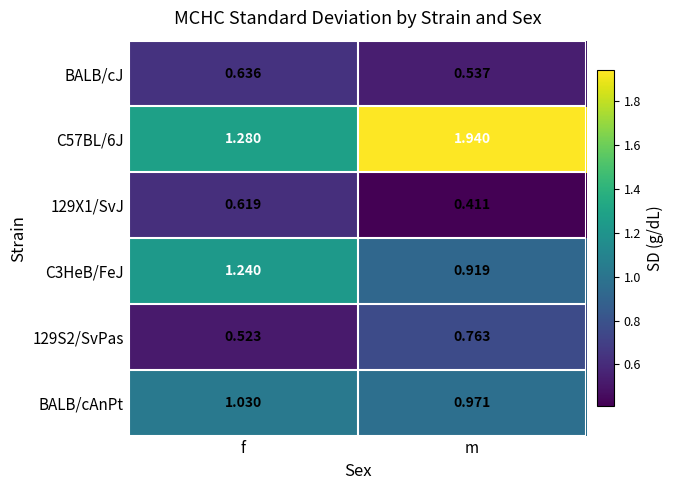

At how many categories does at least one series exceed 0?

2